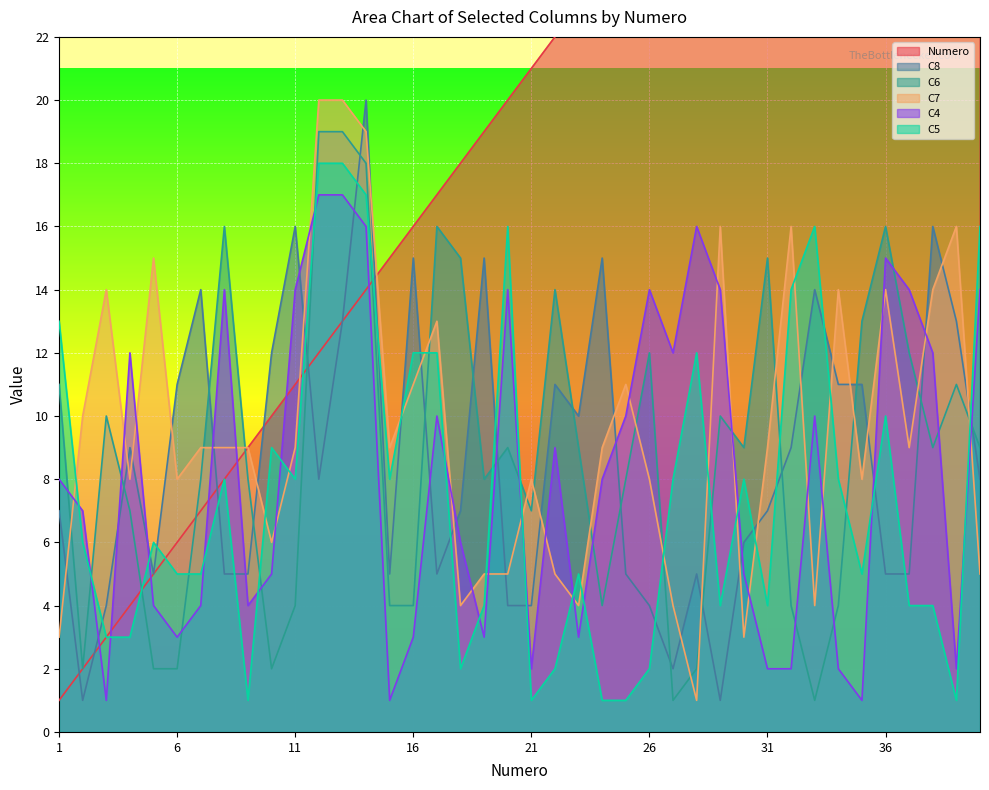

True or false: C6 and C7 cross at least once.

True